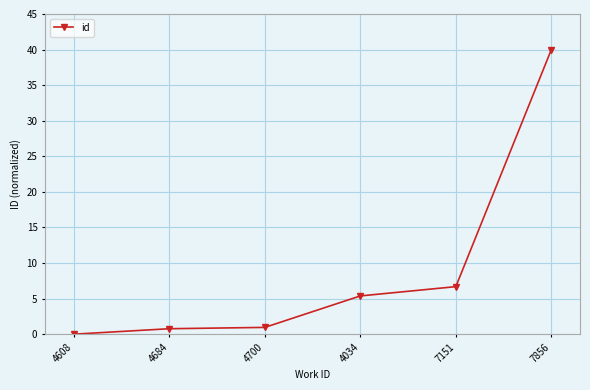

Is it true that the value at 7151 is 11.1?

False